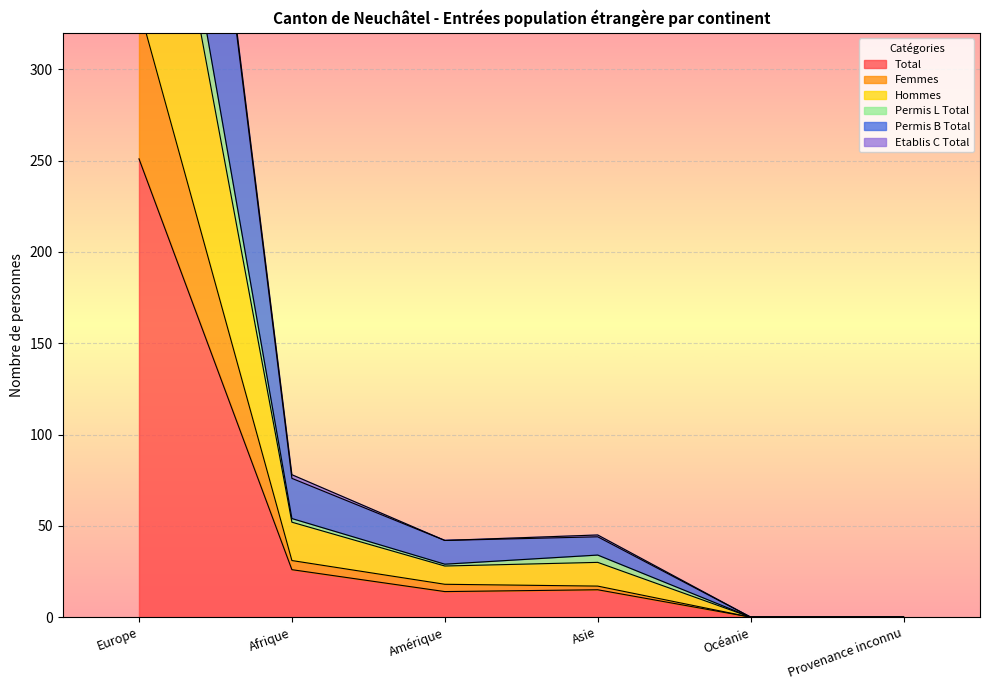

At which category does the chart reach its peak across all series?

Europe